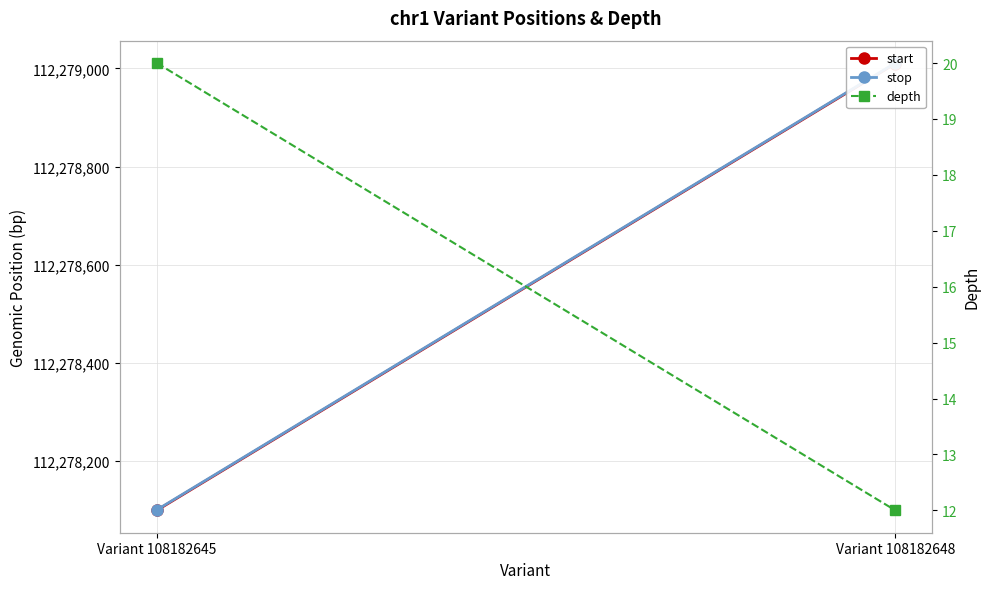

At how many categories does at least one series exceed 59079203?

2